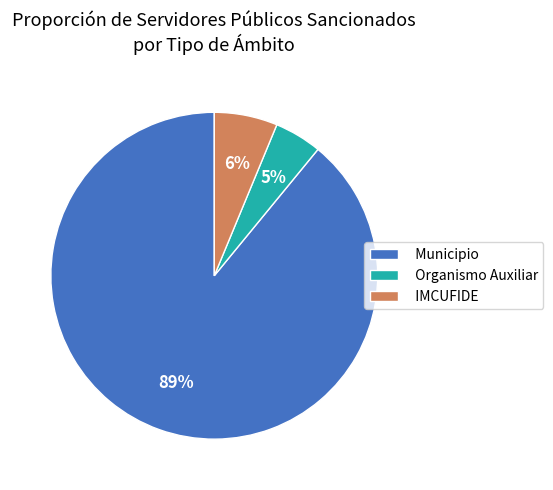

What percentage is the Organismo Auxiliar slice, to the nearest percent?

5%